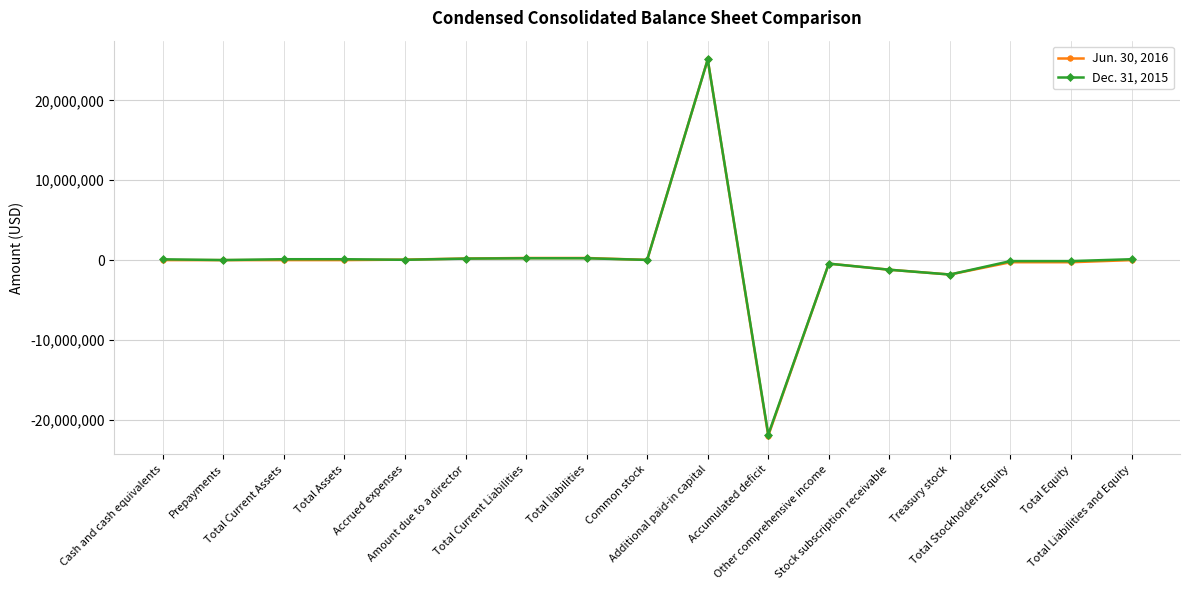

Is it true that Jun. 30, 2016 equals 268205 at Total Current Liabilities?

True